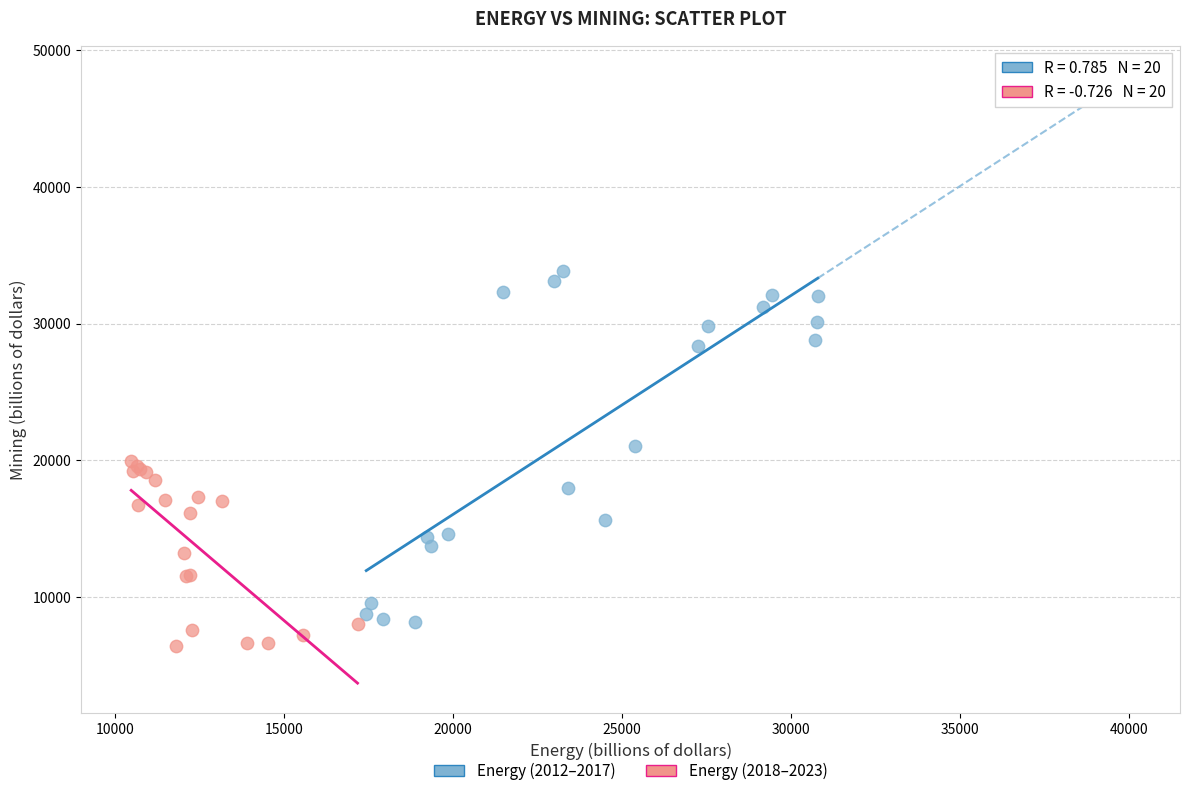

Which series reaches the maximum Y coordinate?

Energy (2012–2017)